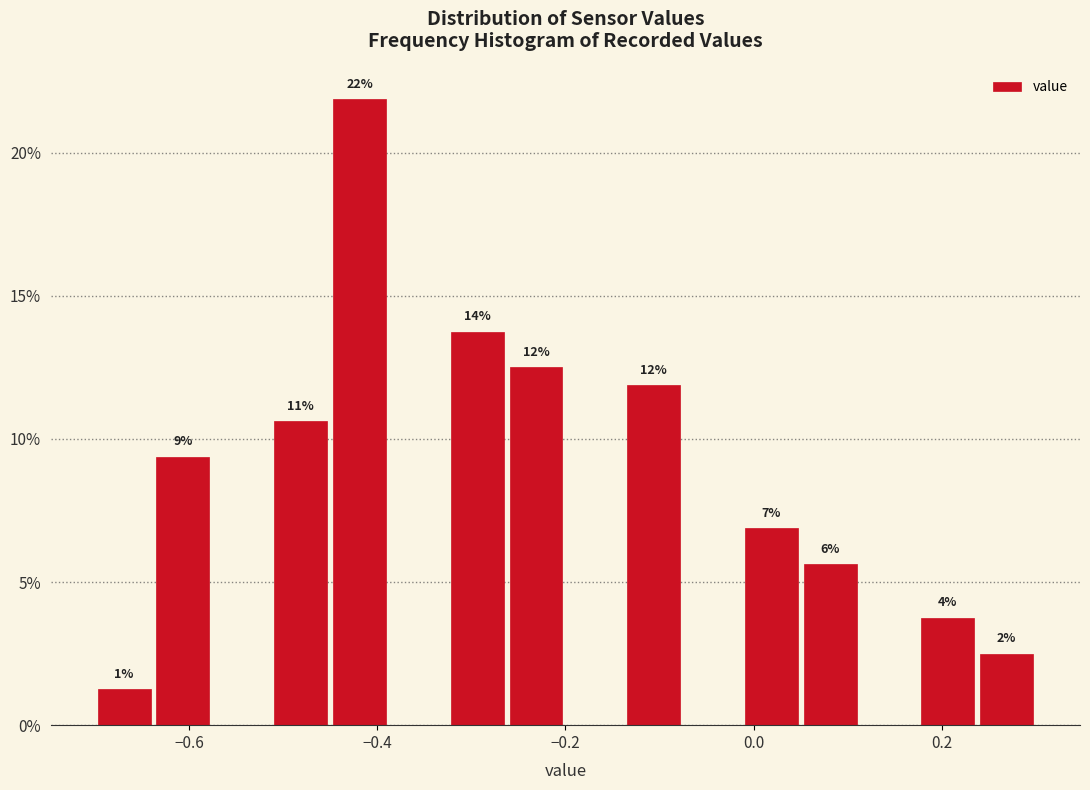

Read against the x-axis, roughly where is the centre of the tallest bar?

-0.42